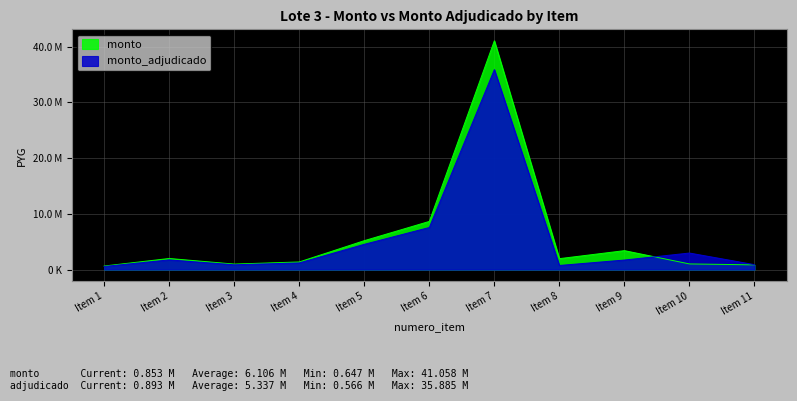

True or false: monto_adjudicado and monto intersect in this chart.

True